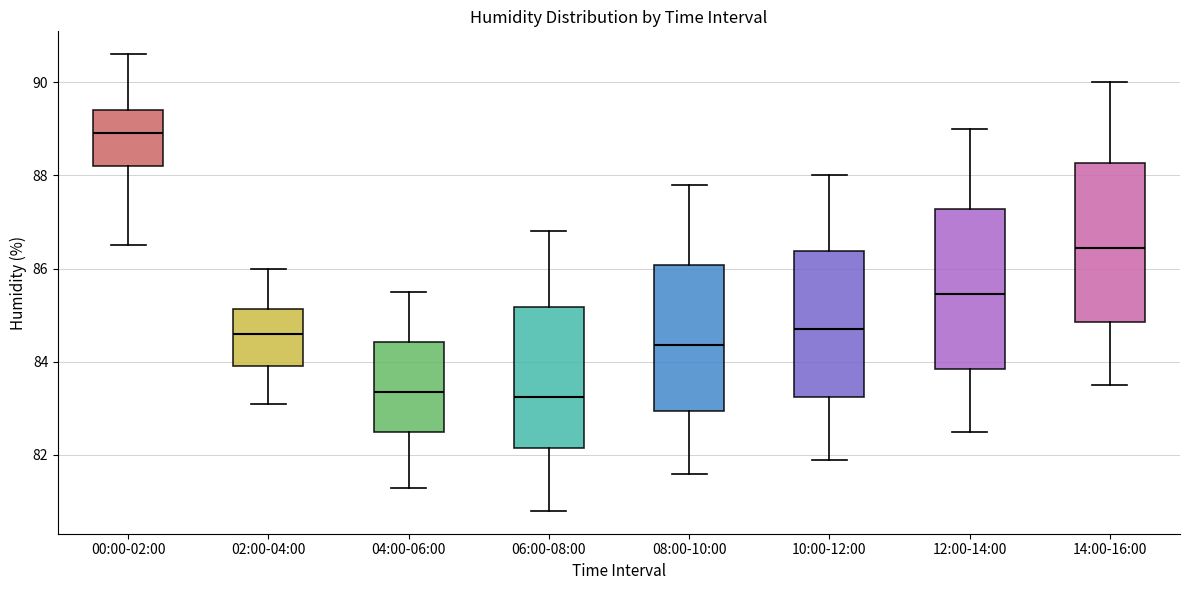

Reading left to right, read every box against the y-axis: the position of its median line, the range the box covers, and the ends of its whiskers. The values are not printed on the chart, so give them approximately, as read against the axis.

00:00-02:00: median 89.0, box 88.2 to 89.4, whiskers 86.6 to 90.6
02:00-04:00: median 84.6, box 84.0 to 85.2, whiskers 83.2 to 86.0
04:00-06:00: median 83.4, box 82.6 to 84.4, whiskers 81.4 to 85.6
06:00-08:00: median 83.2, box 82.2 to 85.2, whiskers 80.8 to 86.8
08:00-10:00: median 84.4, box 83.0 to 86.0, whiskers 81.6 to 87.8
10:00-12:00: median 84.8, box 83.2 to 86.4, whiskers 82.0 to 88.0
12:00-14:00: median 85.4, box 83.8 to 87.2, whiskers 82.6 to 89.0
14:00-16:00: median 86.4, box 84.8 to 88.2, whiskers 83.6 to 90.0